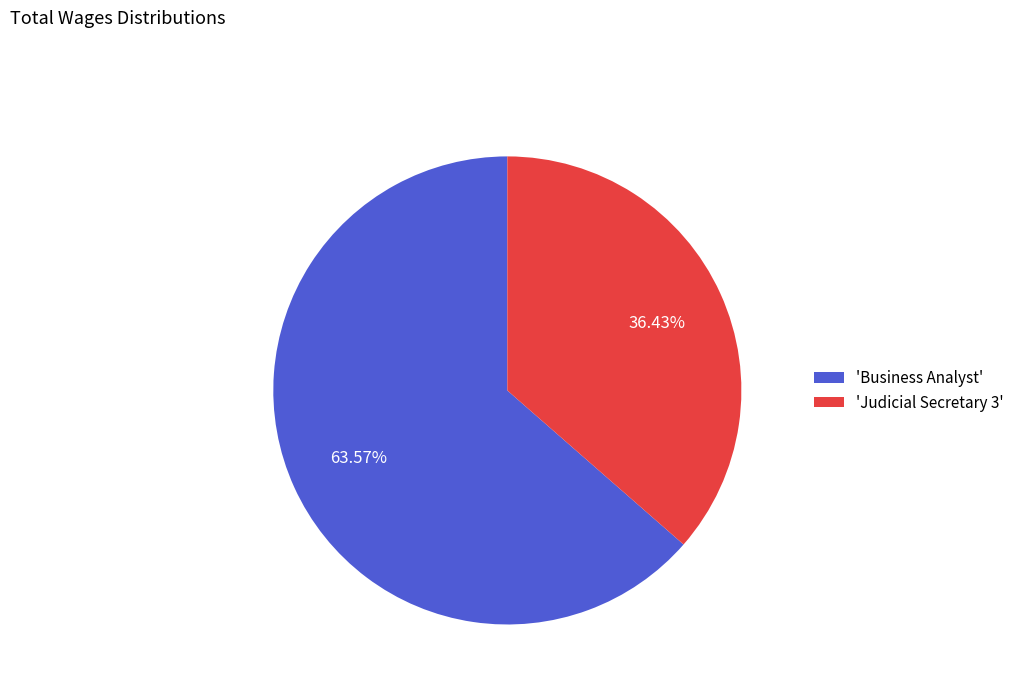

How many slices are in this pie chart?

2